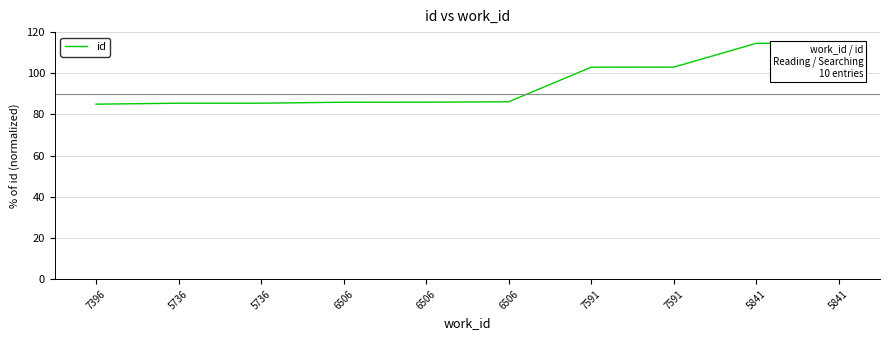

How many lines are shown in the chart?

1